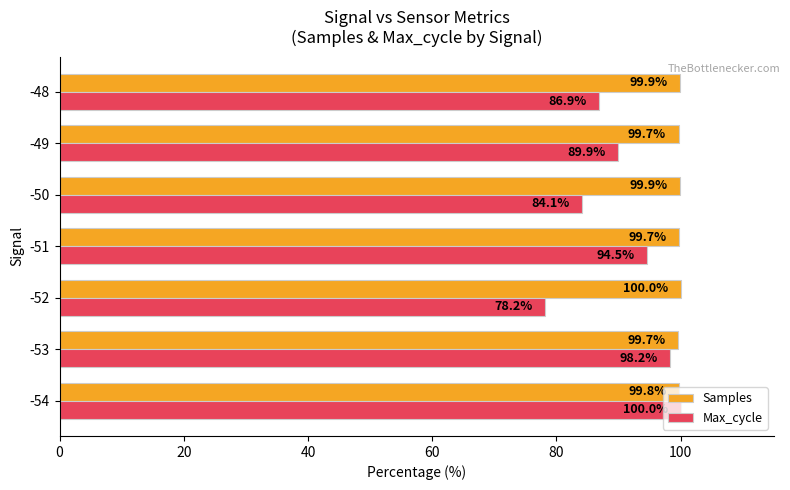

The Max_cycle series shows 58.8 at -50. True or false?

False